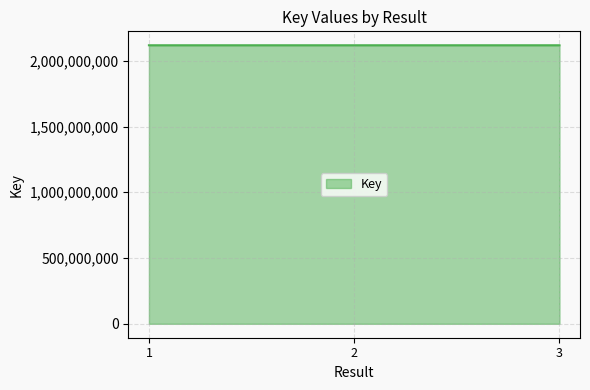

What is the greatest value displayed?

2117891771